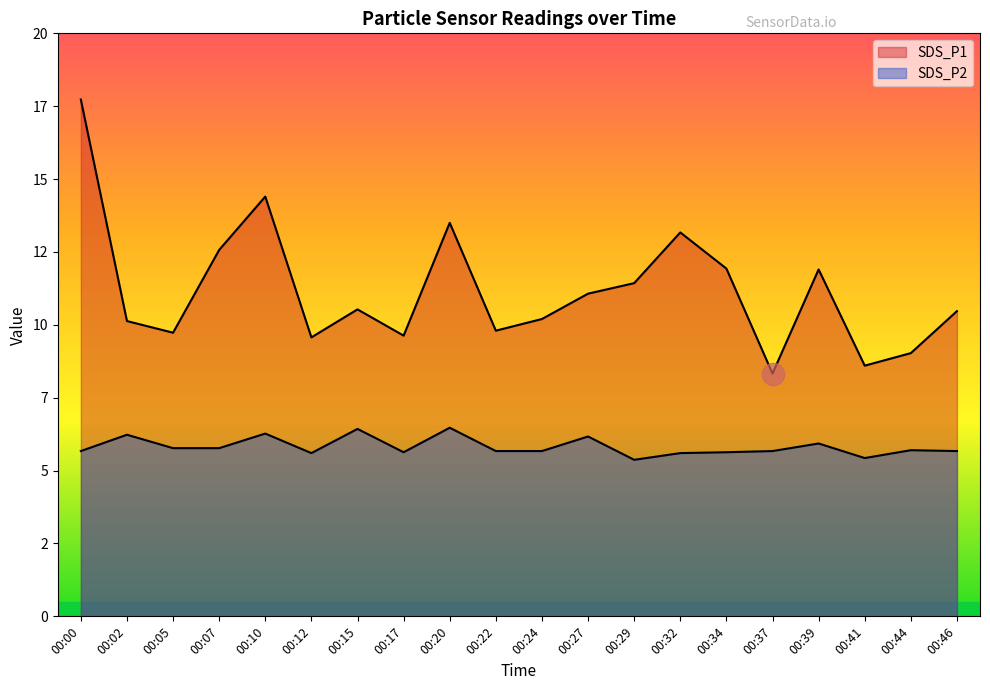

Between 00:10 and 00:22, which is larger?

00:10